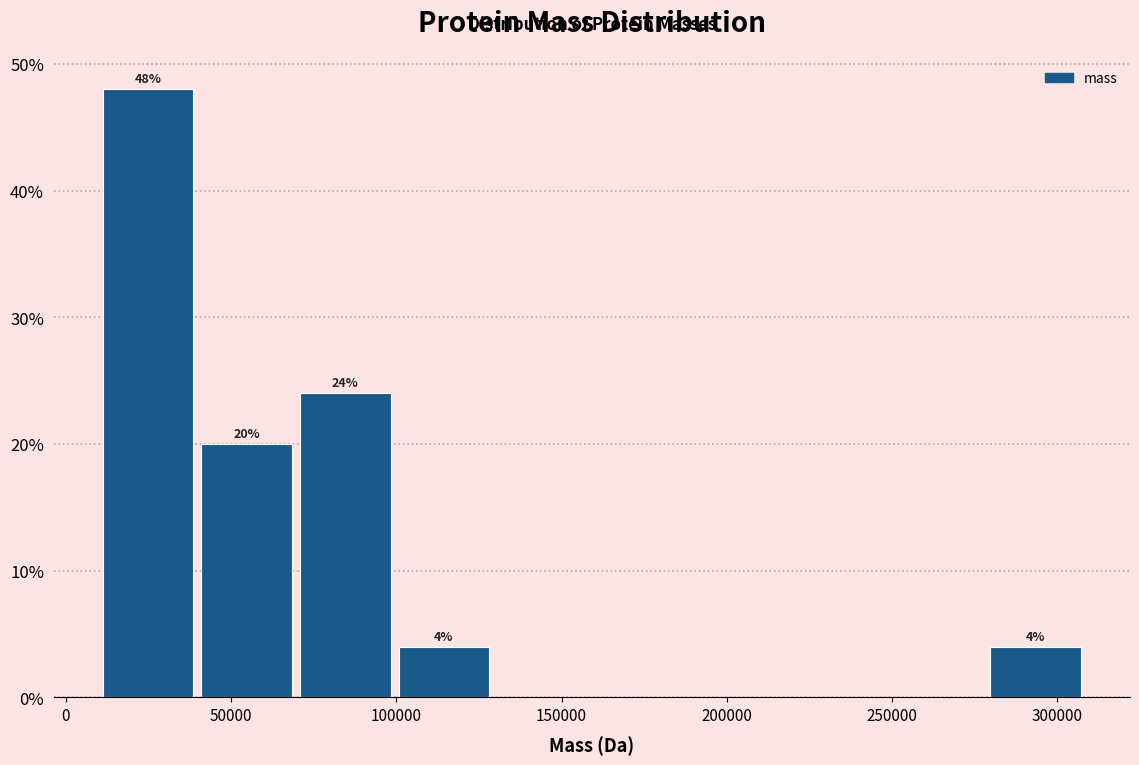

Over which range of the x-axis is the bar tallest?

10000 to 40000